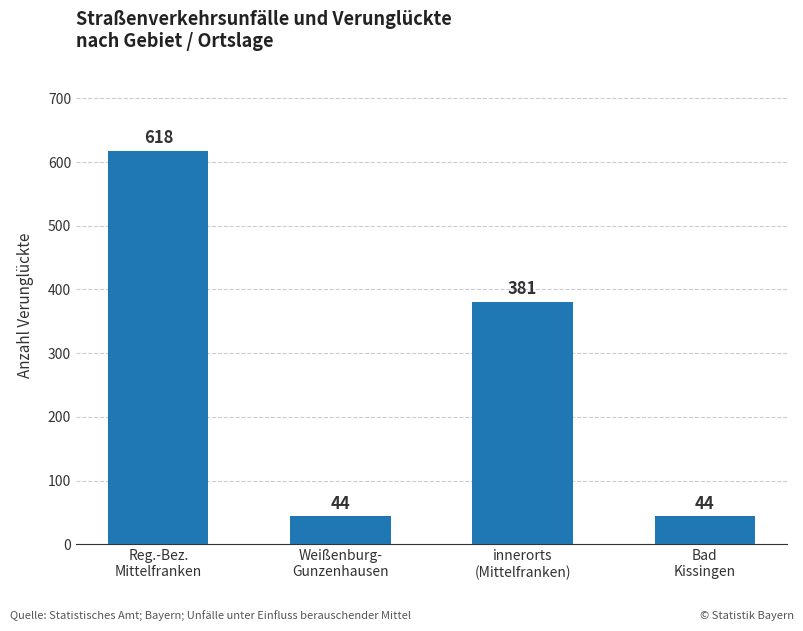

What is the label of the 1st bar from the left?

Reg.-Bez.
Mittelfranken